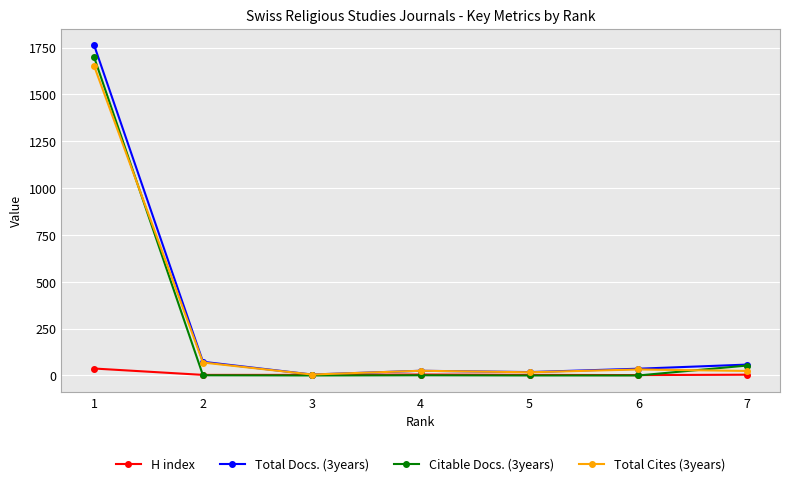

Is it true that Total Cites (3years) equals 32 at 6?

True